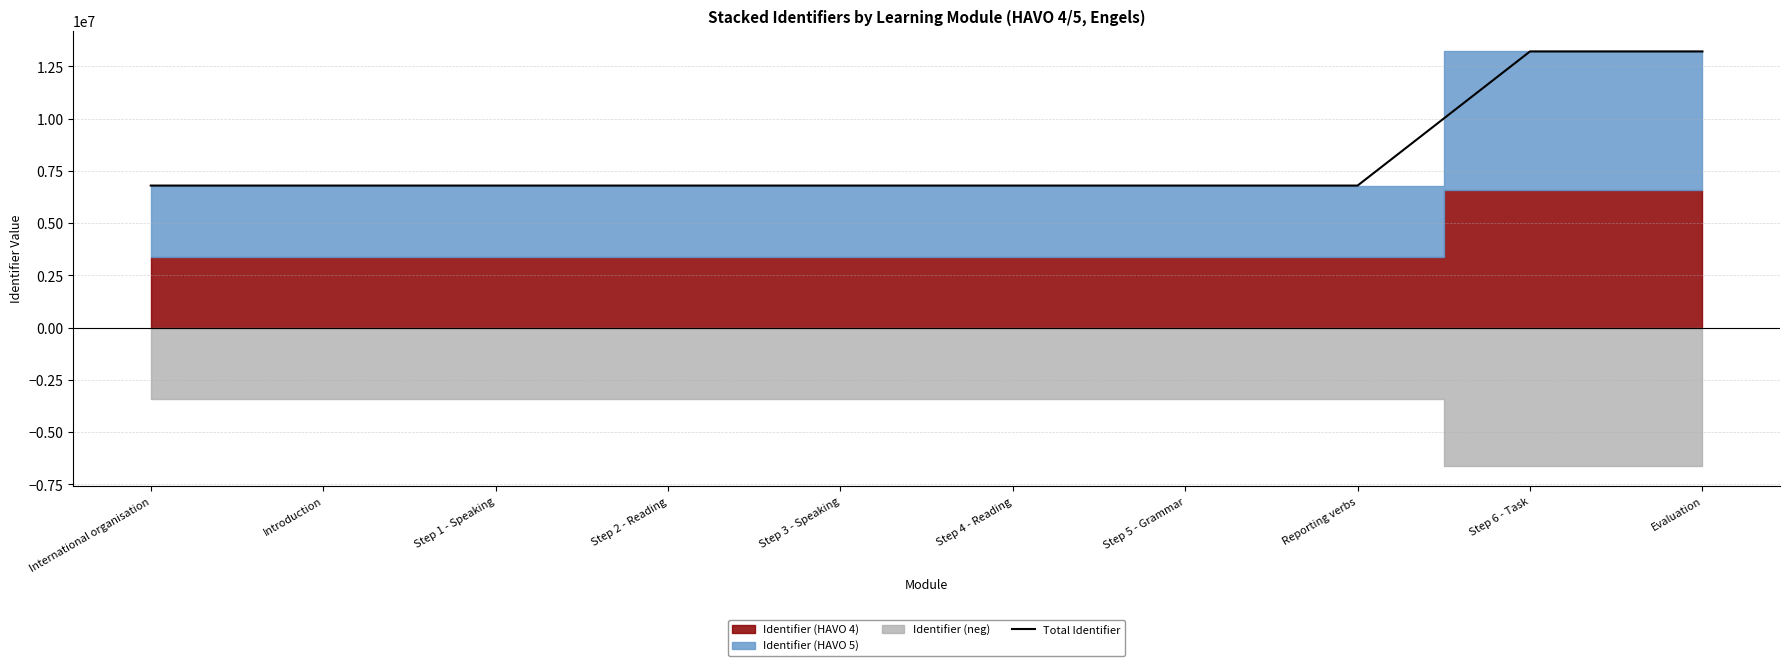

The chart shows a value of 13212746 at Evaluation. True or false?

True